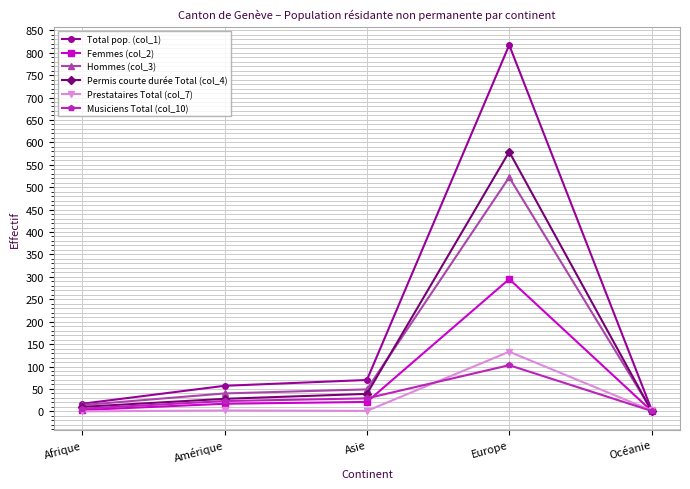

Which series has the largest range (max minus min)?

Total pop. (col_1)